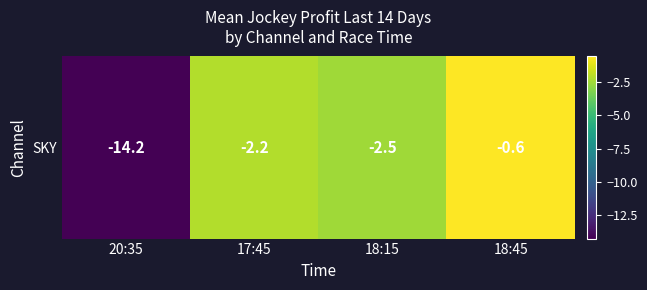

Is it true that the value at 18:45 is -0.6?

True